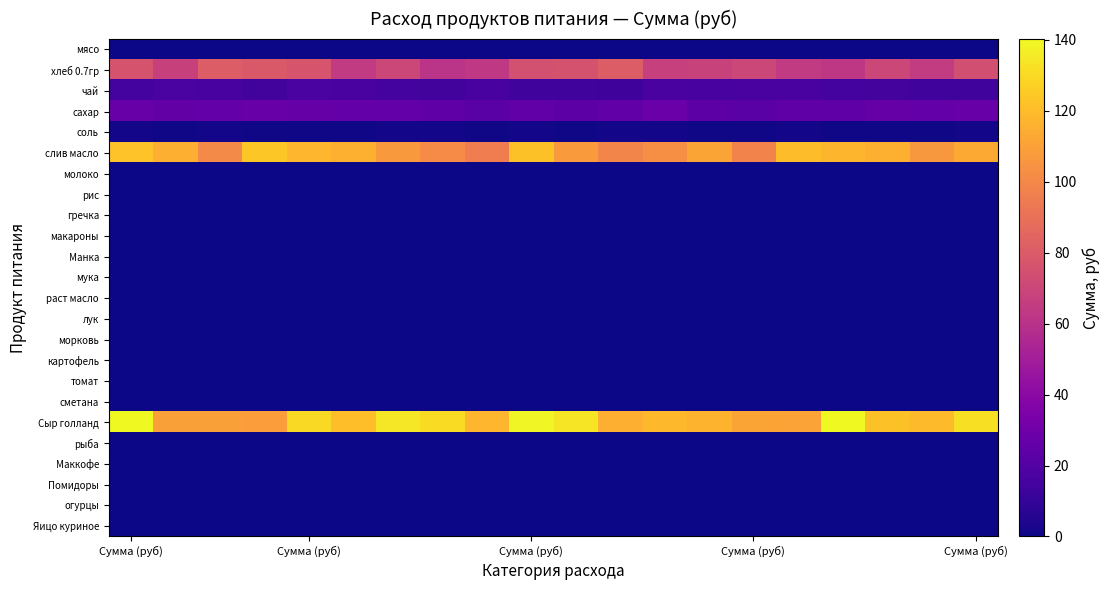

Count the number of data series in this chart.

24